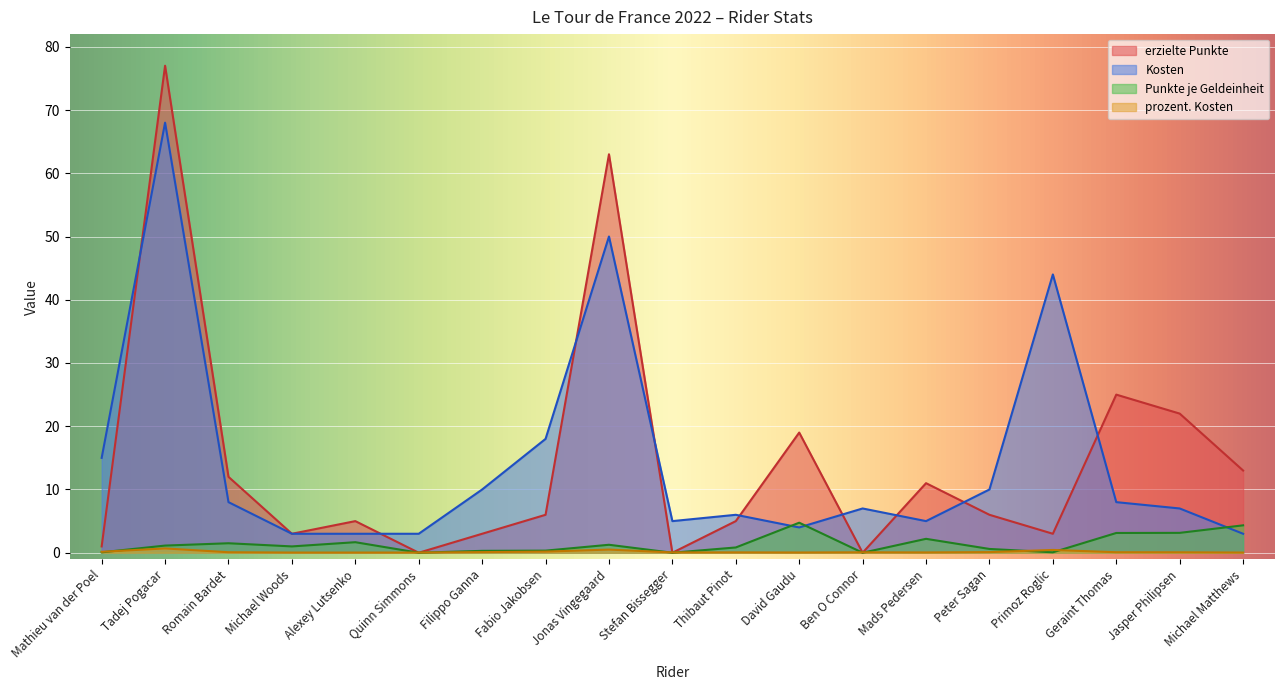

What is the highest value of the Kosten series?

68.0